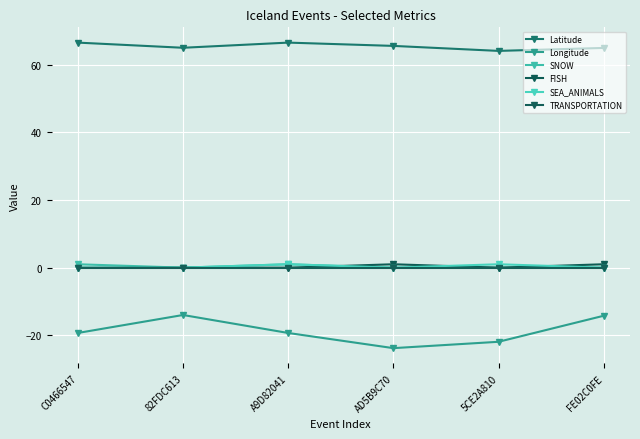

What is the total value across all series at 5CE2A810?

43.2